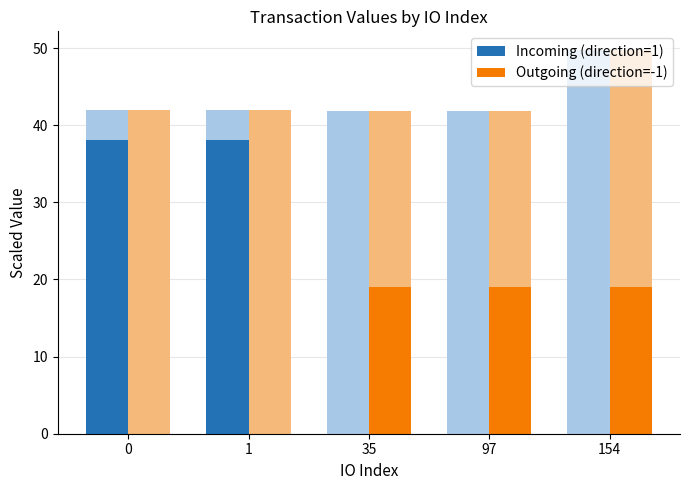

Which series has the widest spread of values?

Incoming (direction=1)